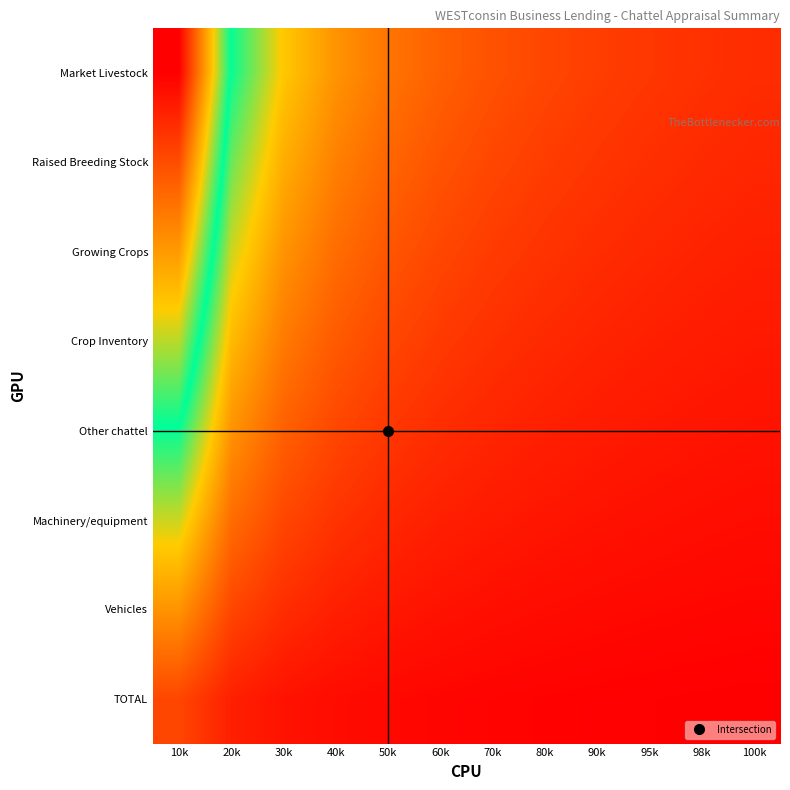

Reading left to right, list all the values displayed in this chart.

Market Livestock: 10k=1.0	20k=0.5	30k=0.3	40k=0.2	50k=0.2	60k=0.2	70k=0.1	80k=0.1	90k=0.1	95k=0.1	98k=0.1	100k=0.1
Raised Breeding Stock: 10k=0.9	20k=0.4	30k=0.3	40k=0.2	50k=0.2	60k=0.1	70k=0.1	80k=0.1	90k=0.1	95k=0.1	98k=0.1	100k=0.1
Growing Crops: 10k=0.7	20k=0.4	30k=0.2	40k=0.2	50k=0.1	60k=0.1	70k=0.1	80k=0.1	90k=0.1	95k=0.1	98k=0.1	100k=0.1
Crop Inventory: 10k=0.6	20k=0.3	30k=0.2	40k=0.1	50k=0.1	60k=0.1	70k=0.1	80k=0.1	90k=0.1	95k=0.1	98k=0.0	100k=0.0
Other chattel: 10k=0.5	20k=0.2	30k=0.2	40k=0.1	50k=0.1	60k=0.1	70k=0.1	80k=0.1	90k=0.0	95k=0.0	98k=0.0	100k=0.0
Machinery/equipment: 10k=0.4	20k=0.2	30k=0.1	40k=0.1	50k=0.1	60k=0.1	70k=0.0	80k=0.0	90k=0.0	95k=0.0	98k=0.0	100k=0.0
Vehicles: 10k=0.2	20k=0.1	30k=0.1	40k=0.1	50k=0.0	60k=0.0	70k=0.0	80k=0.0	90k=0.0	95k=0.0	98k=0.0	100k=0.0
TOTAL: 10k=0.1	20k=0.1	30k=0.0	40k=0.0	50k=0.0	60k=0.0	70k=0.0	80k=0.0	90k=0.0	95k=0.0	98k=0.0	100k=0.0